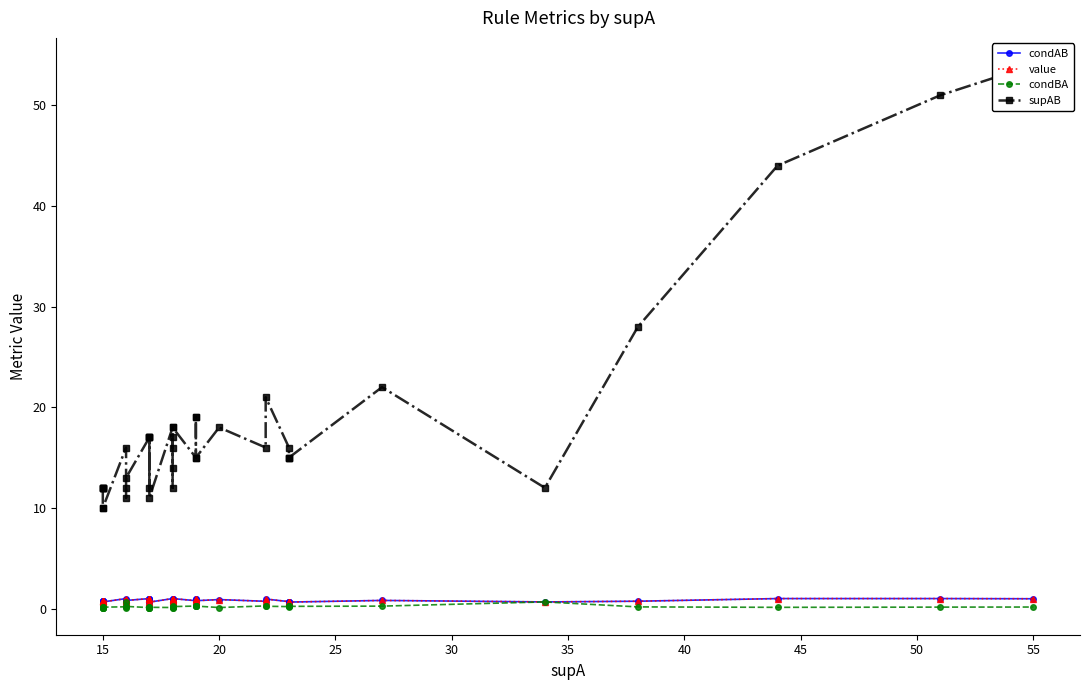

List the series in order of their peak value, highest first.

supAB, condAB, value, condBA